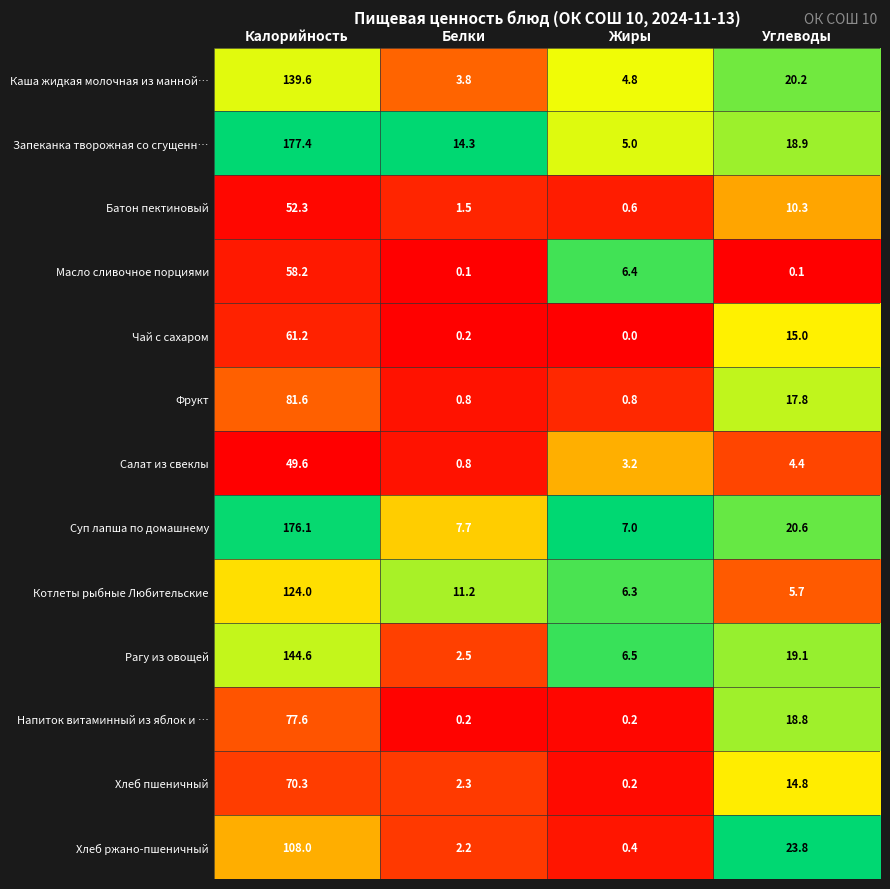

At which label is Котлеты рыбные Любительские closest to 64?

Белки